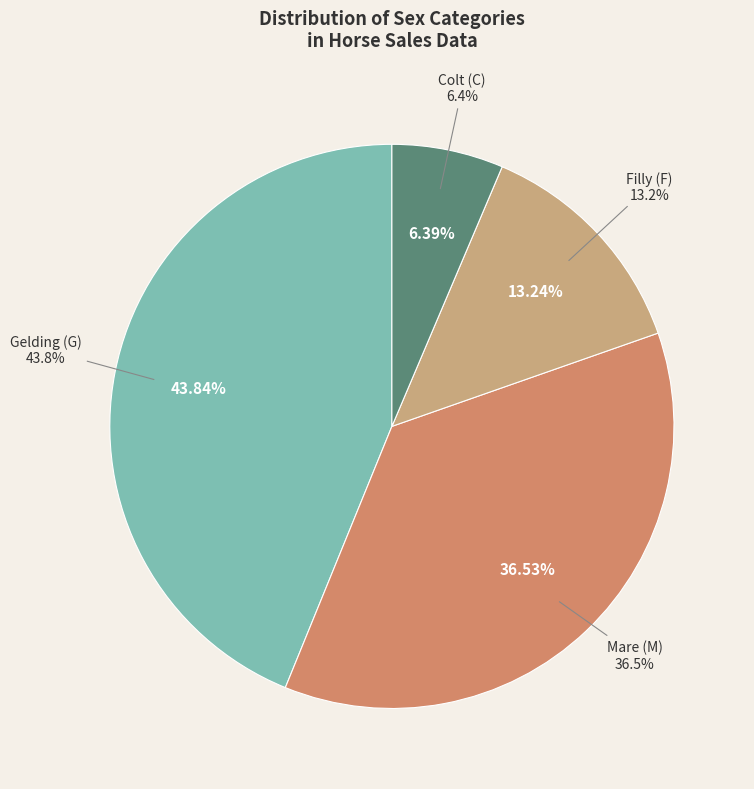

How many segments does this pie chart have?

4